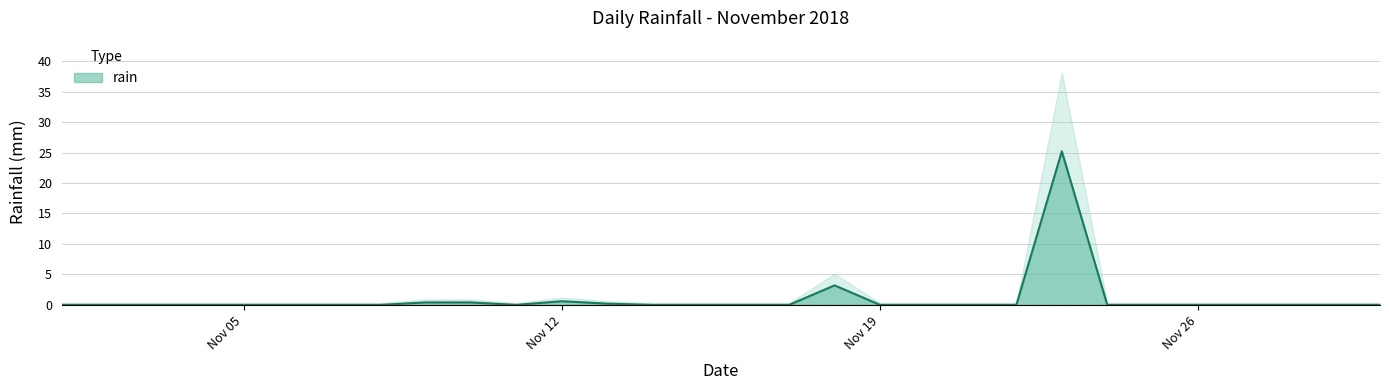

What is the greatest value displayed?

25.2